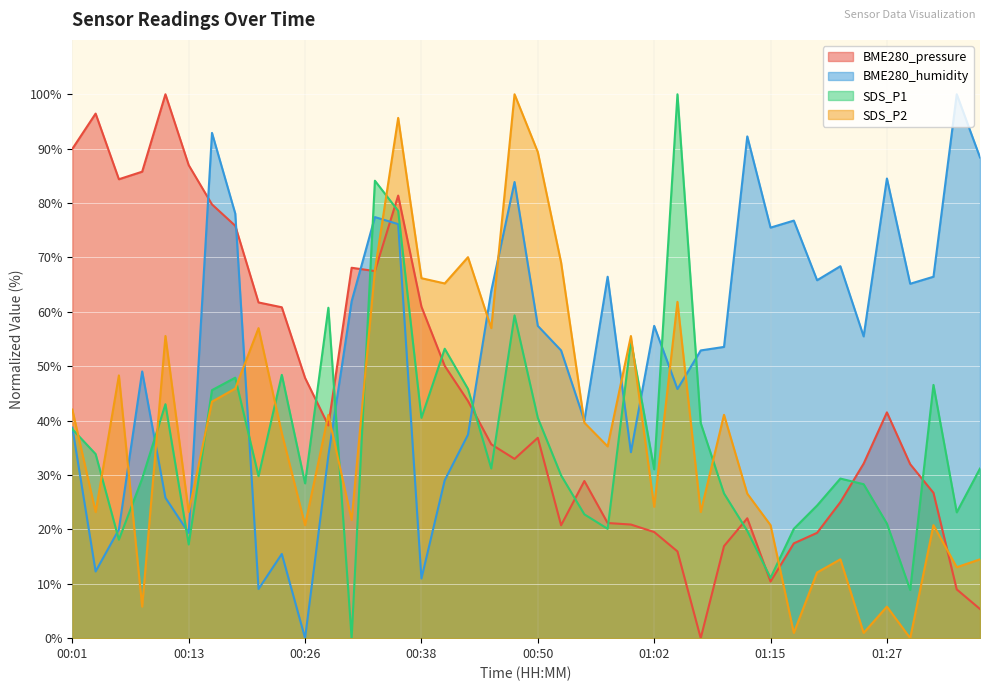

At which label does BME280_humidity reach its peak?

01:34